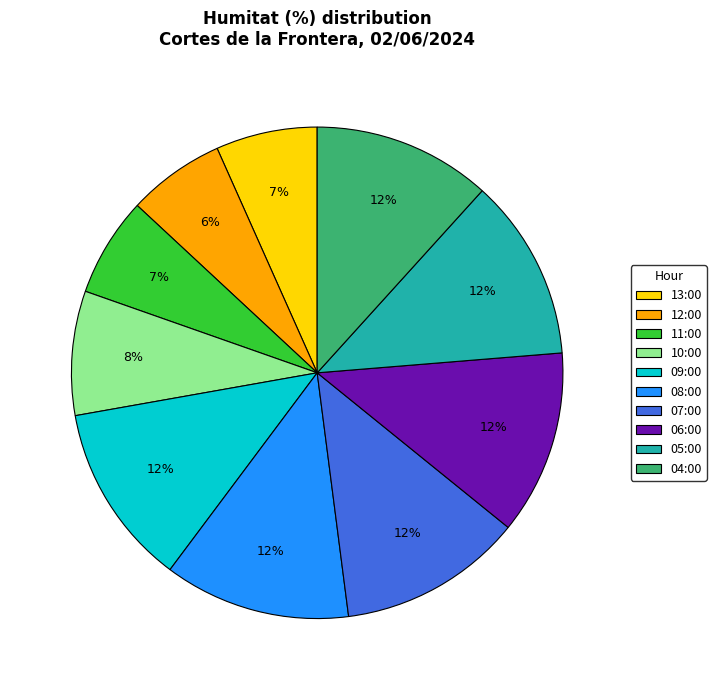

True or false: 10:00 accounts for 1% of the total.

False